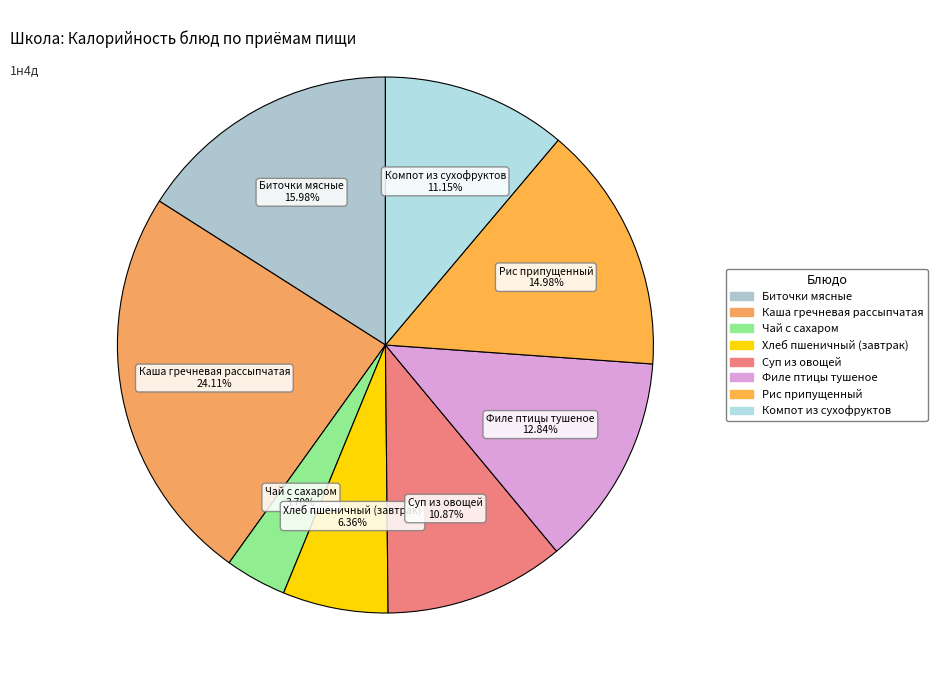

Between Чай с сахаром and Суп из овощей, which is larger?

Суп из овощей